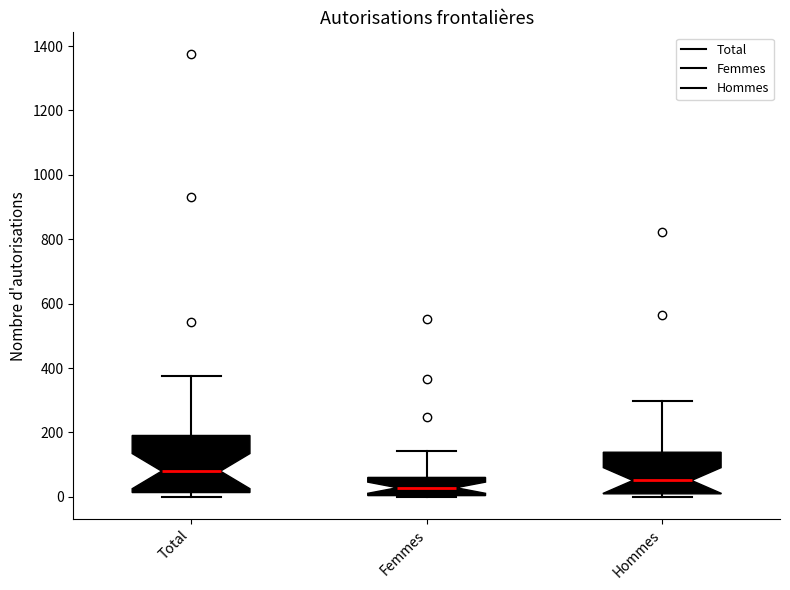

Reading left to right, read every box against the y-axis: the position of its median line, the range the box covers, and the ends of its whiskers. The values are not printed on the chart, so give them approximately, as read against the axis.

Total: median 80, box 20 to 200, whiskers 0 to 380
Femmes: median 20, box 0 to 60, whiskers 0 to 140
Hommes: median 60, box 0 to 140, whiskers 0 (just below the box's lower edge) to 300